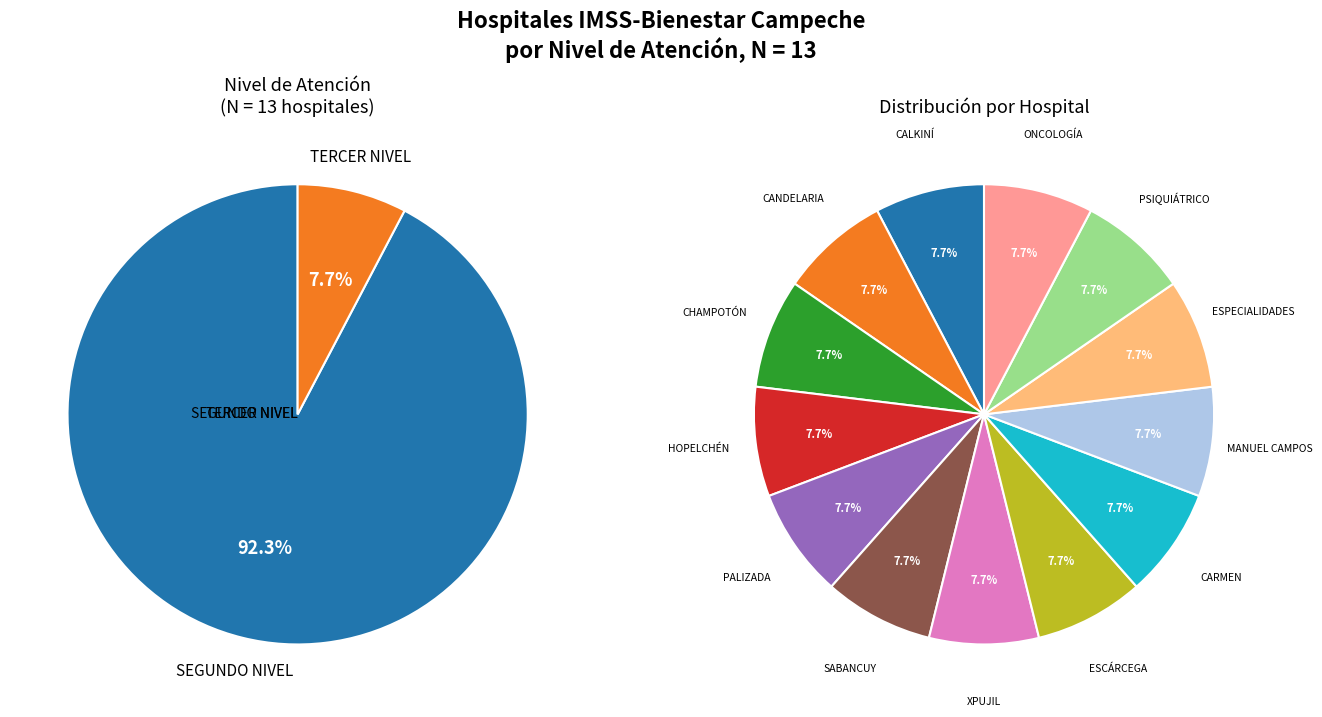

Is it true that SEGUNDO NIVEL is 92% of the pie?

True